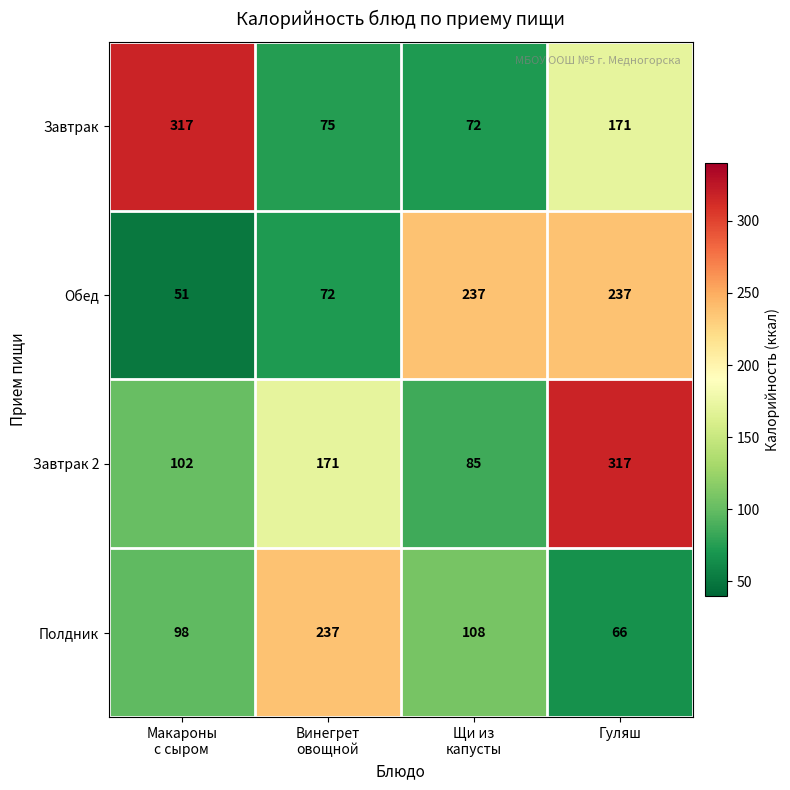

At how many categories does at least one series exceed 285?

2